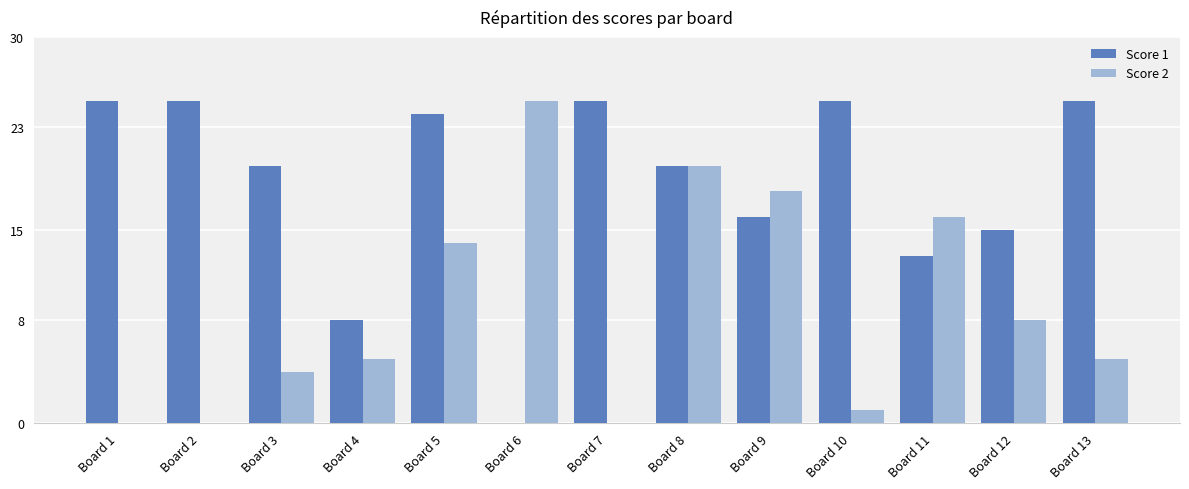

Which series changed the most between Board 7 and Board 13?

Score 2